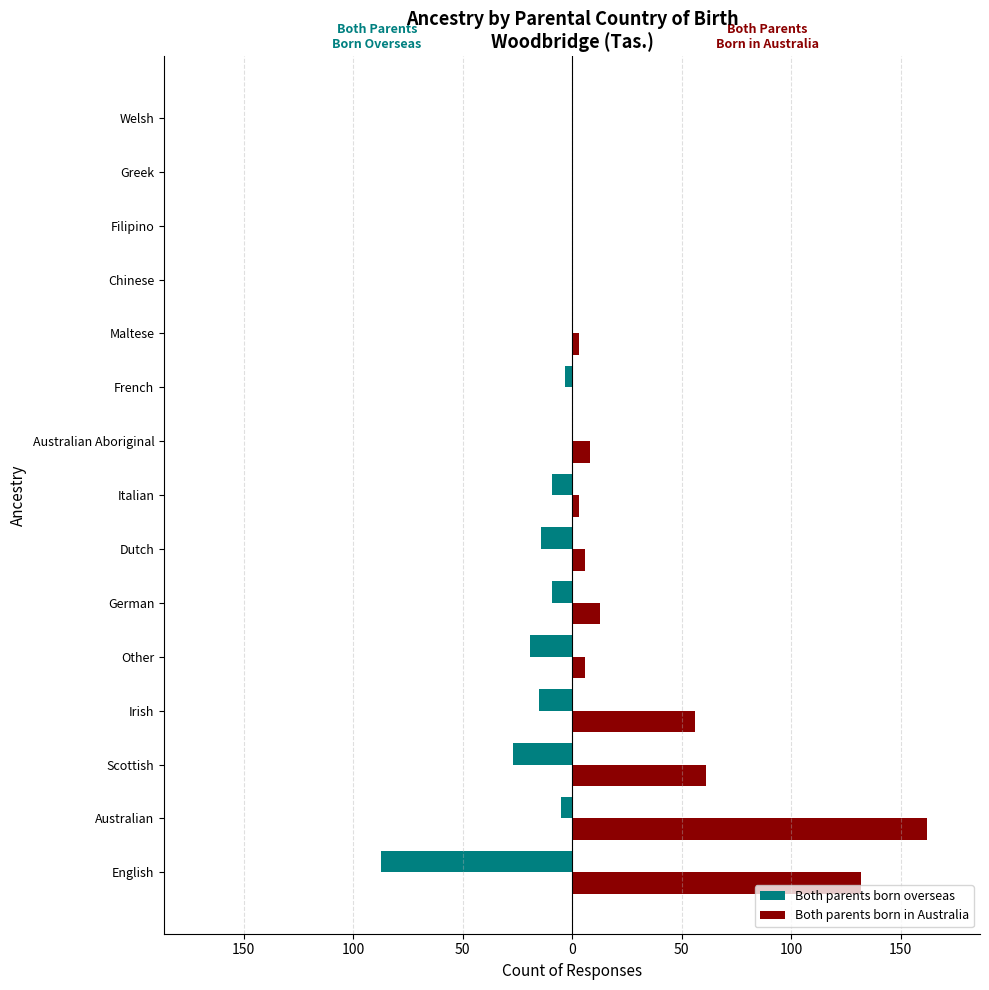

What are all the series names shown in the legend?

Both parents born overseas, Both parents born in Australia